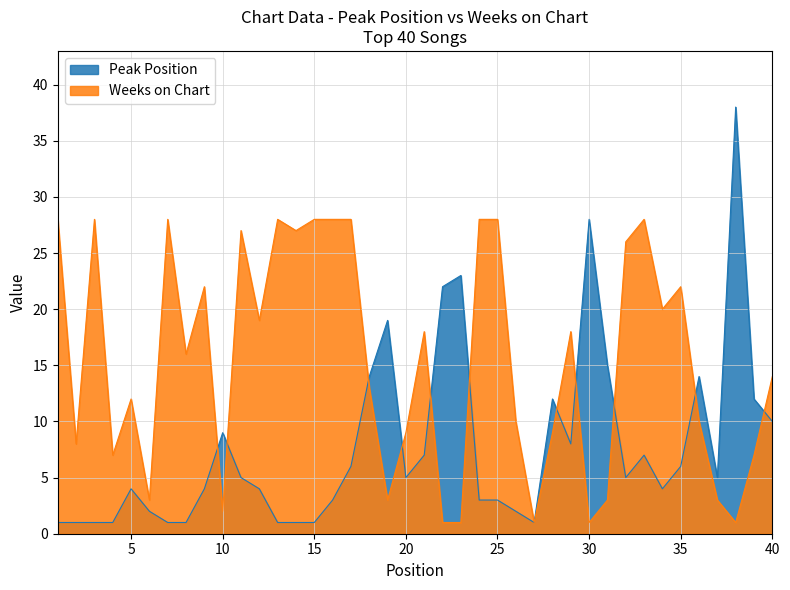

At which label does Peak Position reach its peak?

38